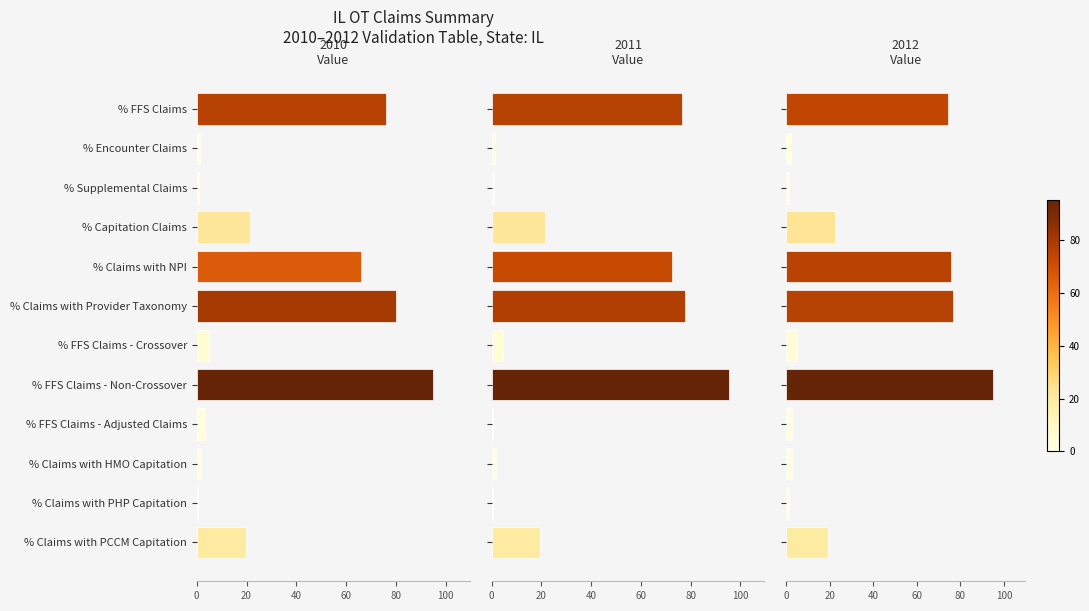

Reading left to right, extract all data points from this chart.

2010 Value: 76.2	1.3	1.0	21.5	66.1	80.2	5.0	95.0	3.1	1.7	0.6	19.7
2011 Value: 76.4	1.2	1.0	21.4	72.5	77.7	4.7	95.3	0.6	1.7	0.7	19.5
2012 Value: 74.4	2.1	1.1	22.4	75.9	76.5	4.8	95.2	2.4	2.8	1.0	19.3